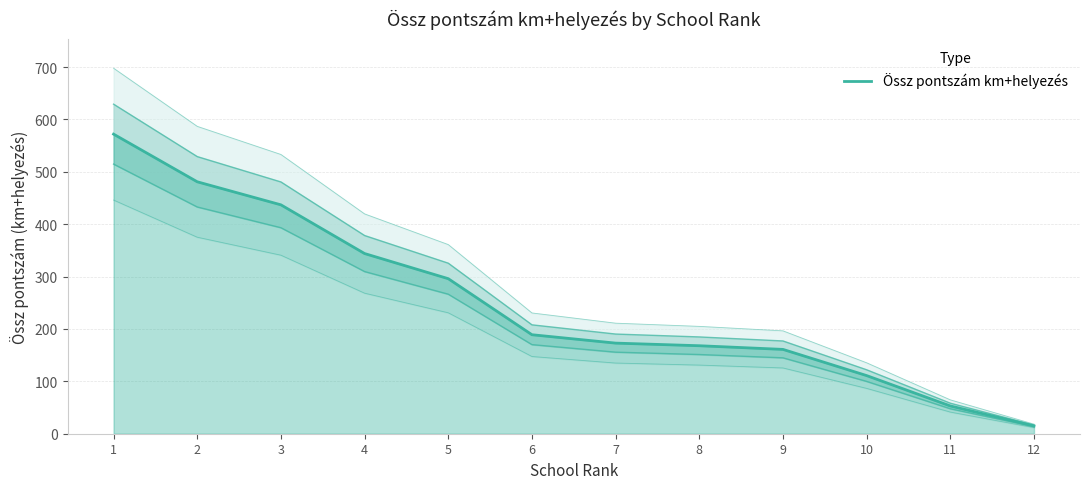

How many data points are above 189?

5